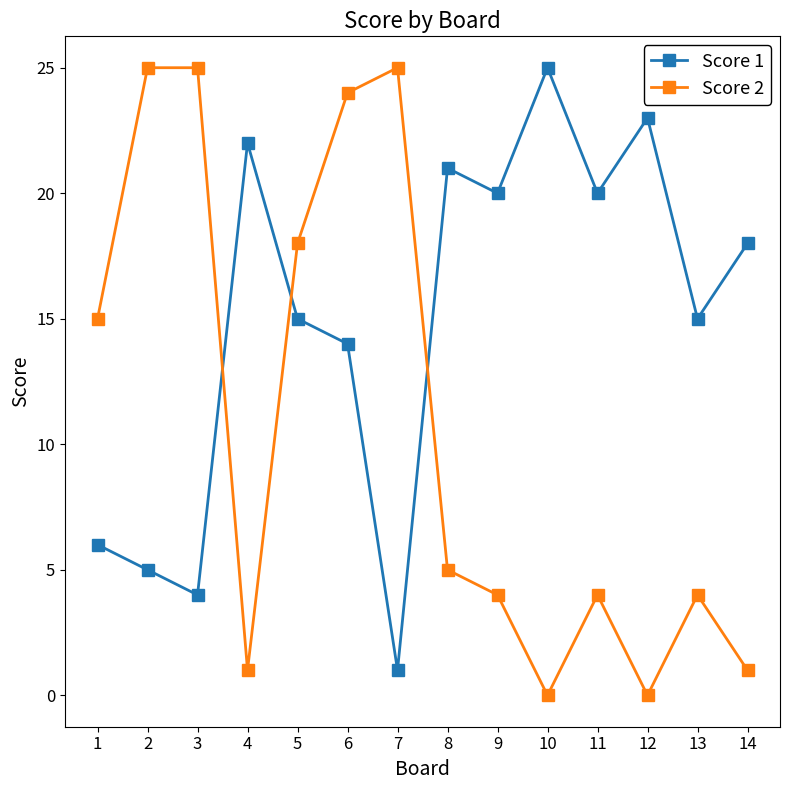

What is the total value across all series at 8?

26